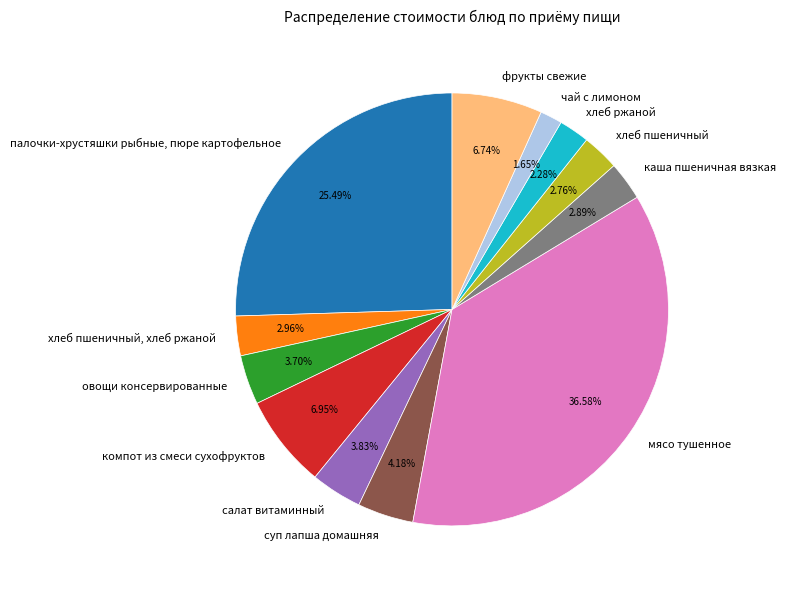

To the nearest percent, what portion does каша пшеничная вязкая represent?

3%